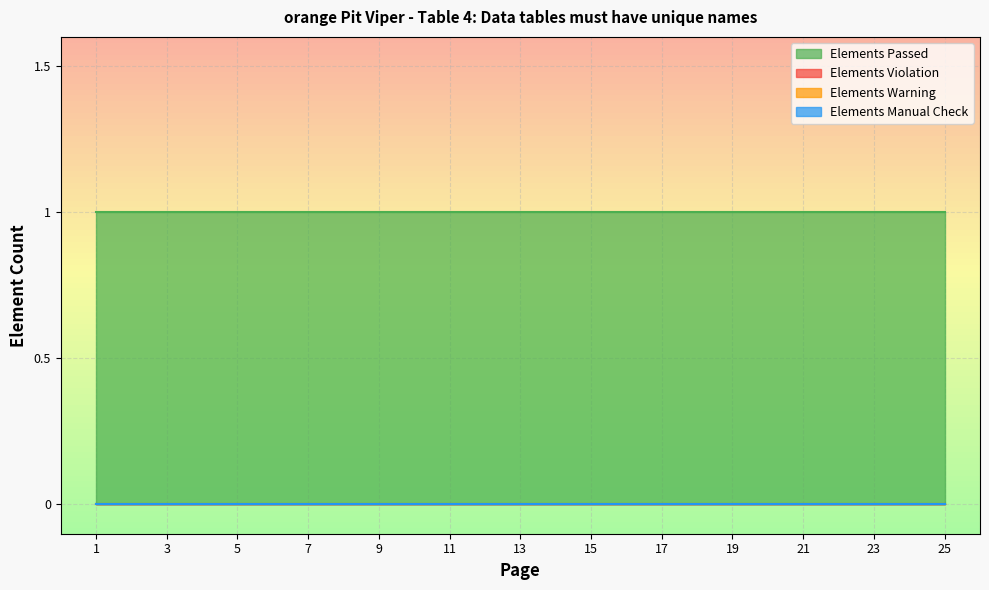

True or false: Elements Warning and Elements Violation cross at least once.

False